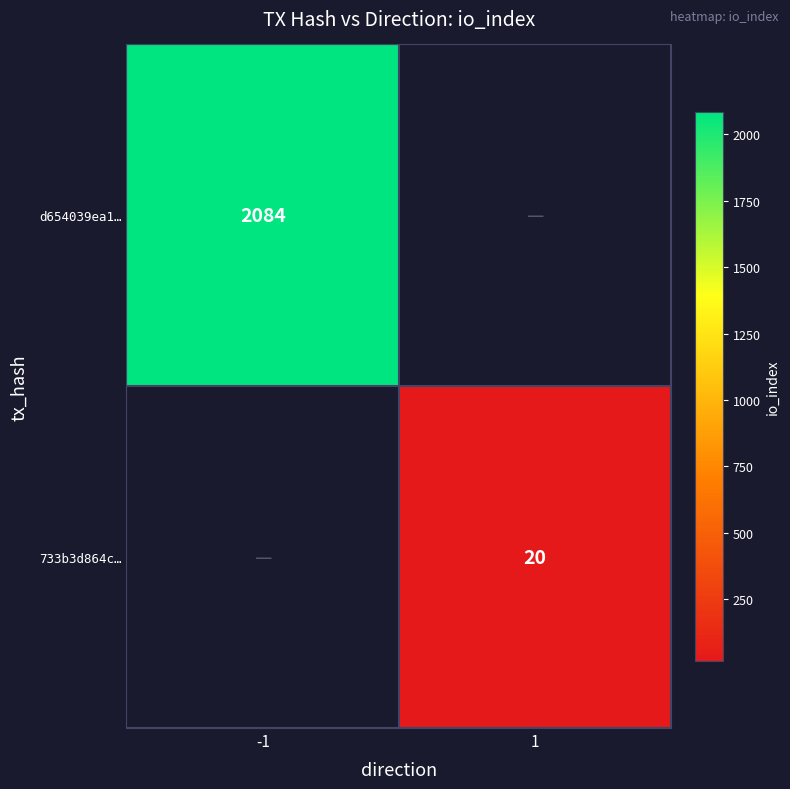

Is the value of 733b3d864c… at 1 greater than the value of d654039ea1… at -1?

No